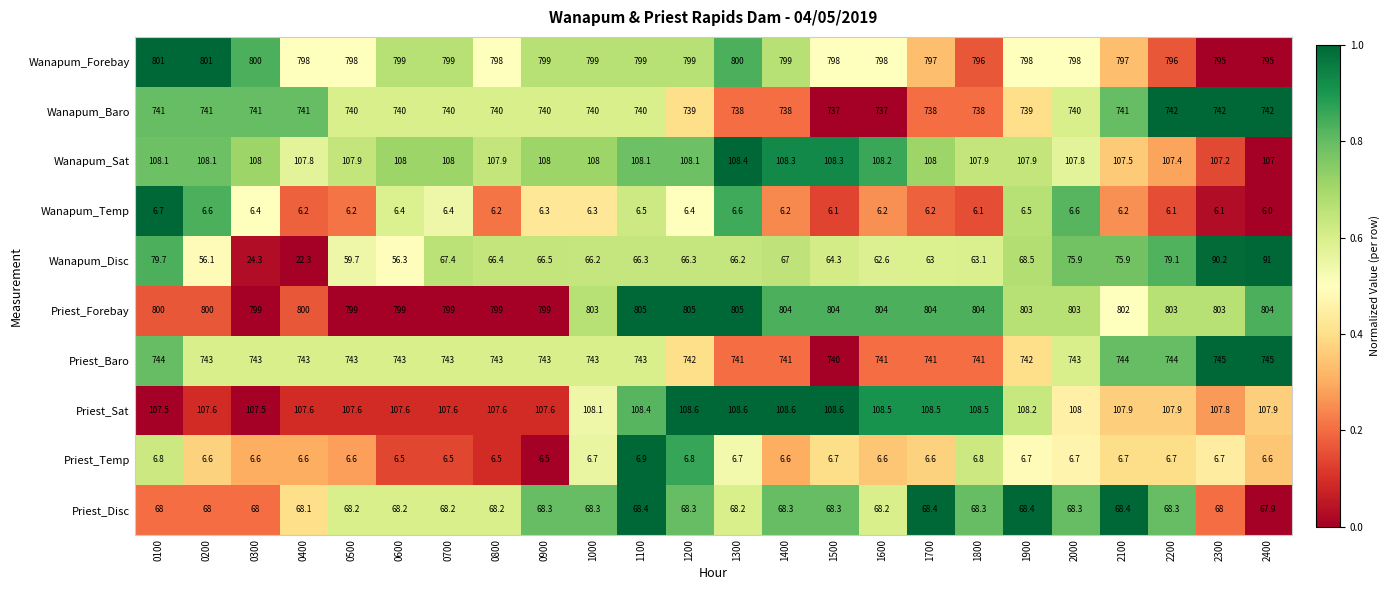

What is the sum of the Wanapum_Disc values at 1500 and 0200?

120.4